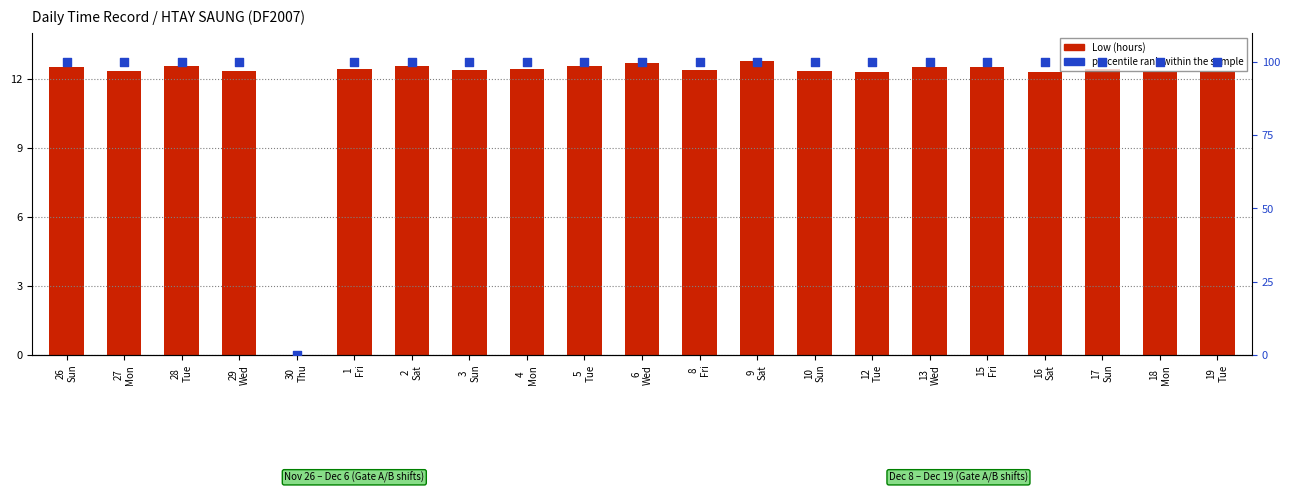

Which series has the largest total across all categories?

percentile rank within the sample